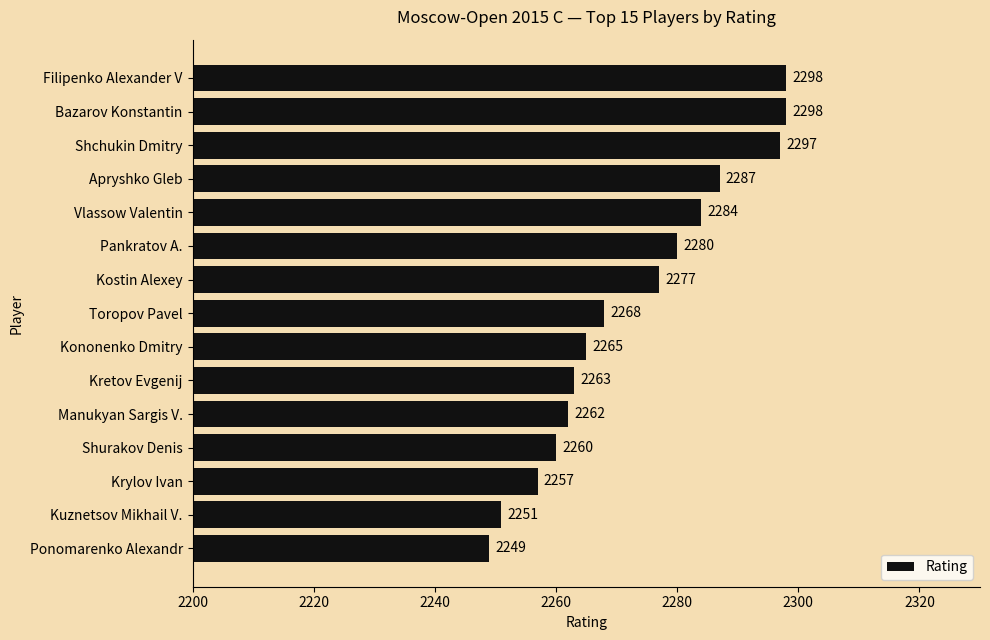

How many bars are there in total?

15